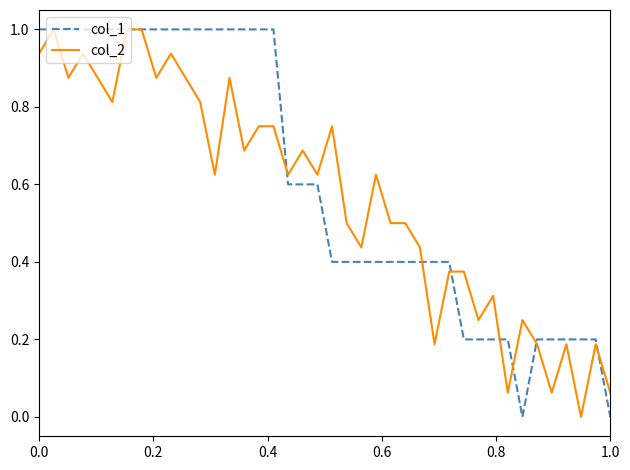

What is the maximum value for col_1?

1.0